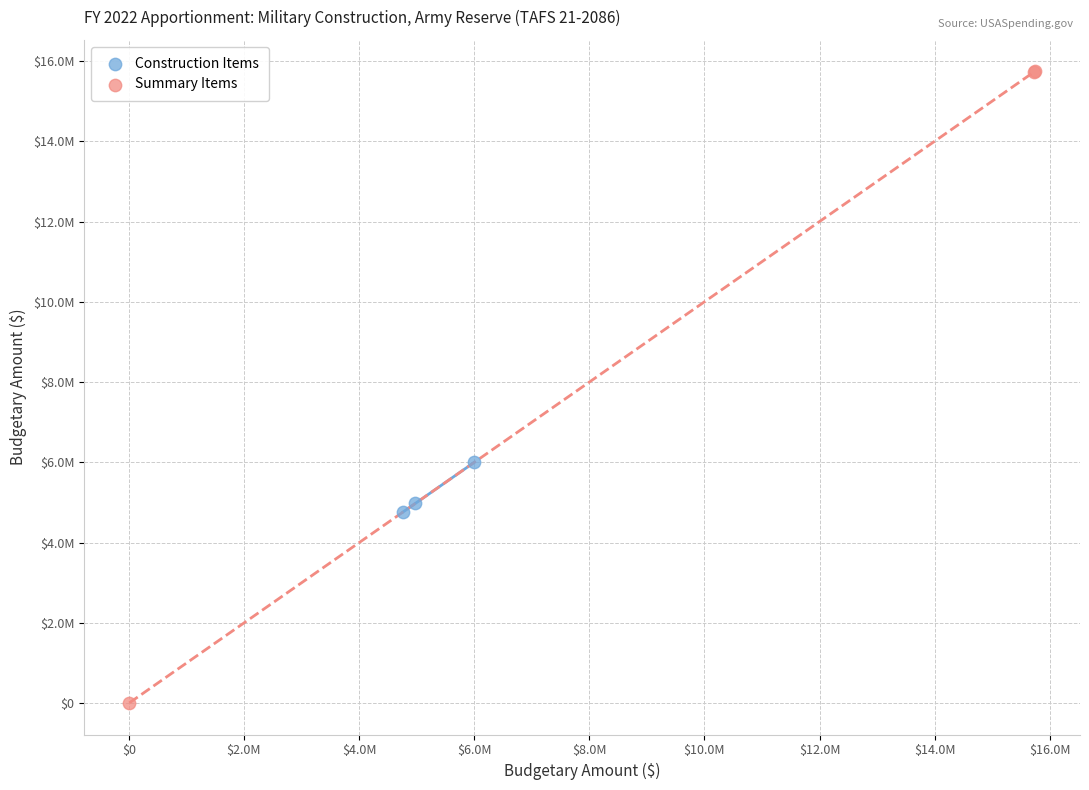

Which series has the widest spread of Y values?

Summary Items